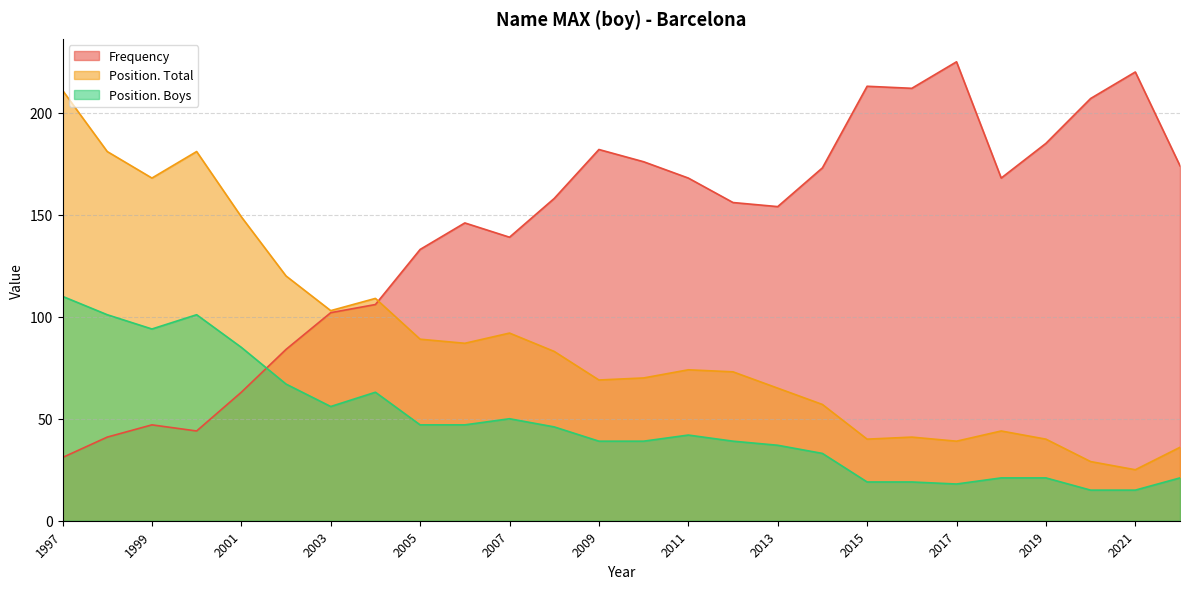

List the series in order of their overall mean, lowest first.

Position. Boys, Position. Total, Frequency